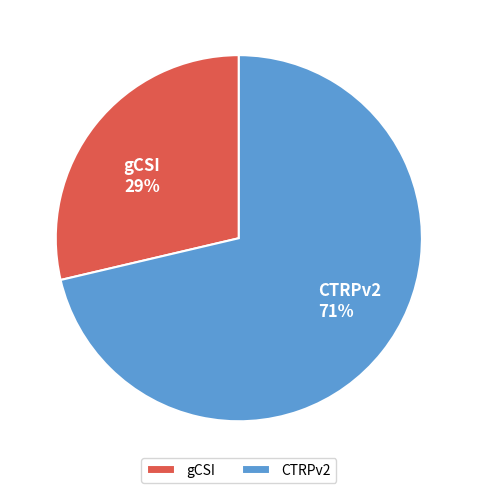

Does any single category account for the majority?

Yes